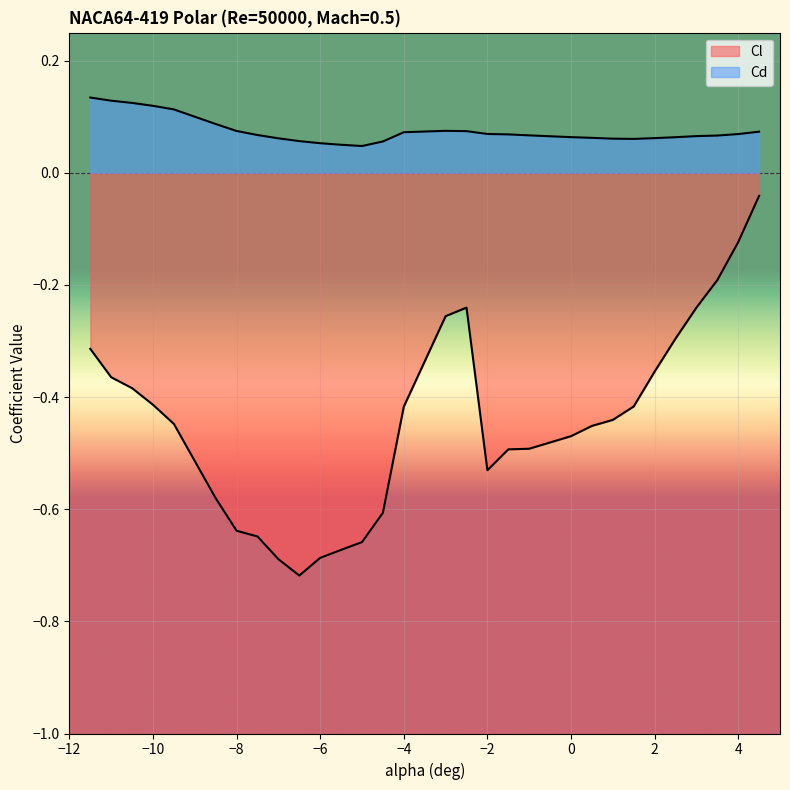

Which label corresponds to the largest value in the chart?

-11.5